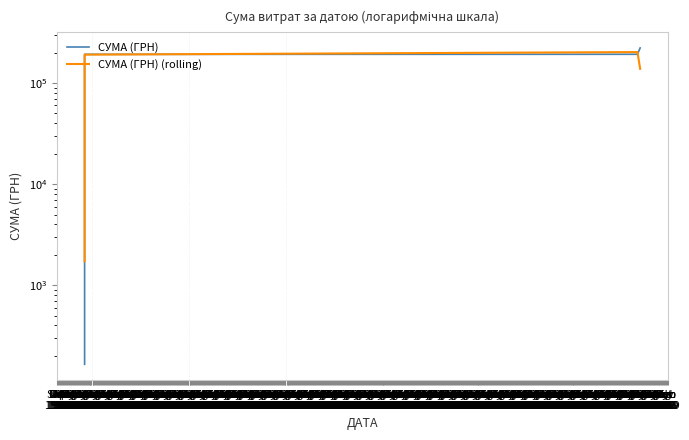

The СУМА (ГРН) (rolling) series shows 62318.7 at Jan 1970. True or false?

True